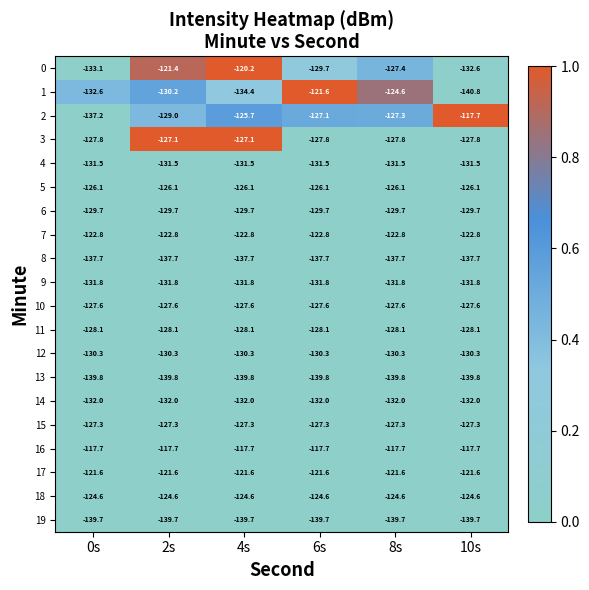

What is the spread (max minus min) of values at 8s?

22.1